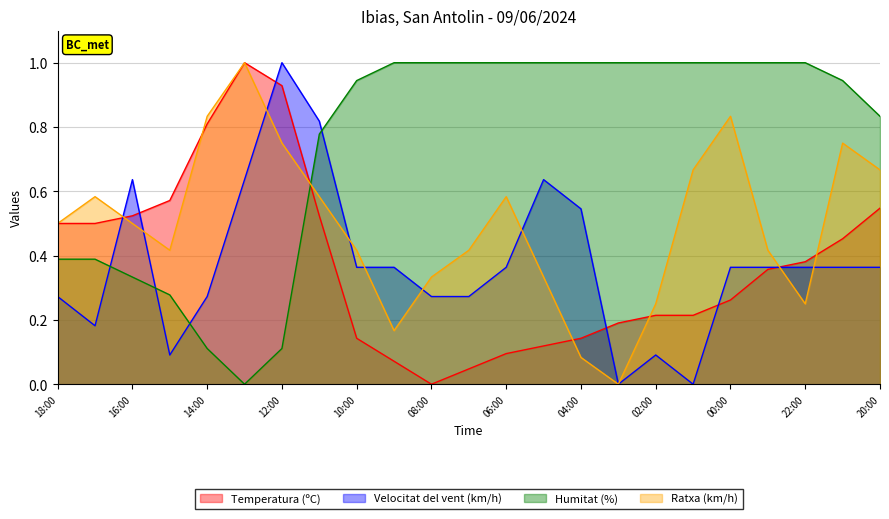

What is the greatest value displayed?

1.0